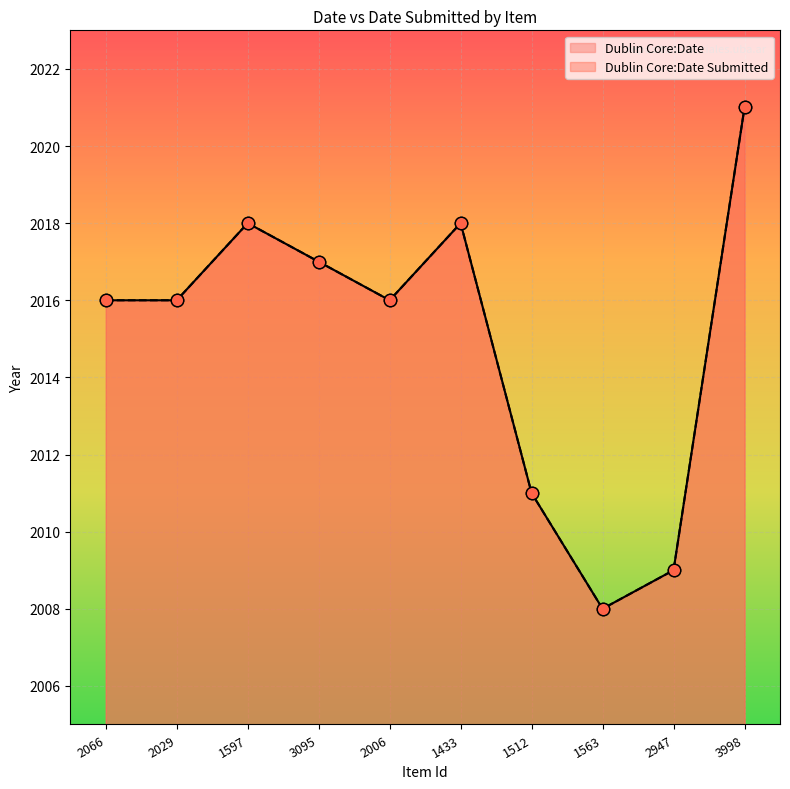

What is the total value across all series at 2029?

4032